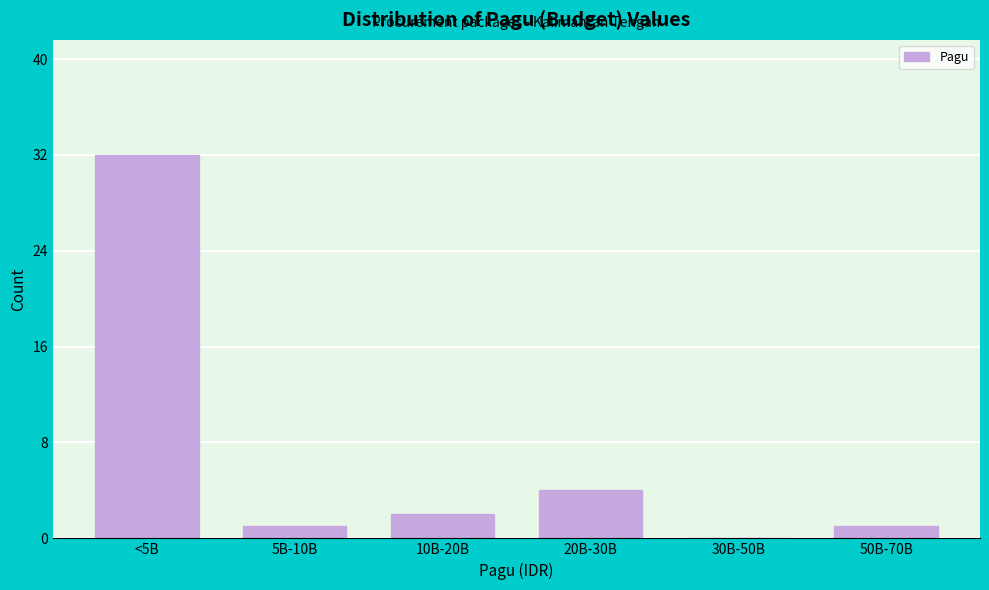

Reading left to right, transcribe all the data shown in this chart.

<5B=32	5B-10B=1	10B-20B=2	20B-30B=4	30B-50B=0	50B-70B=1